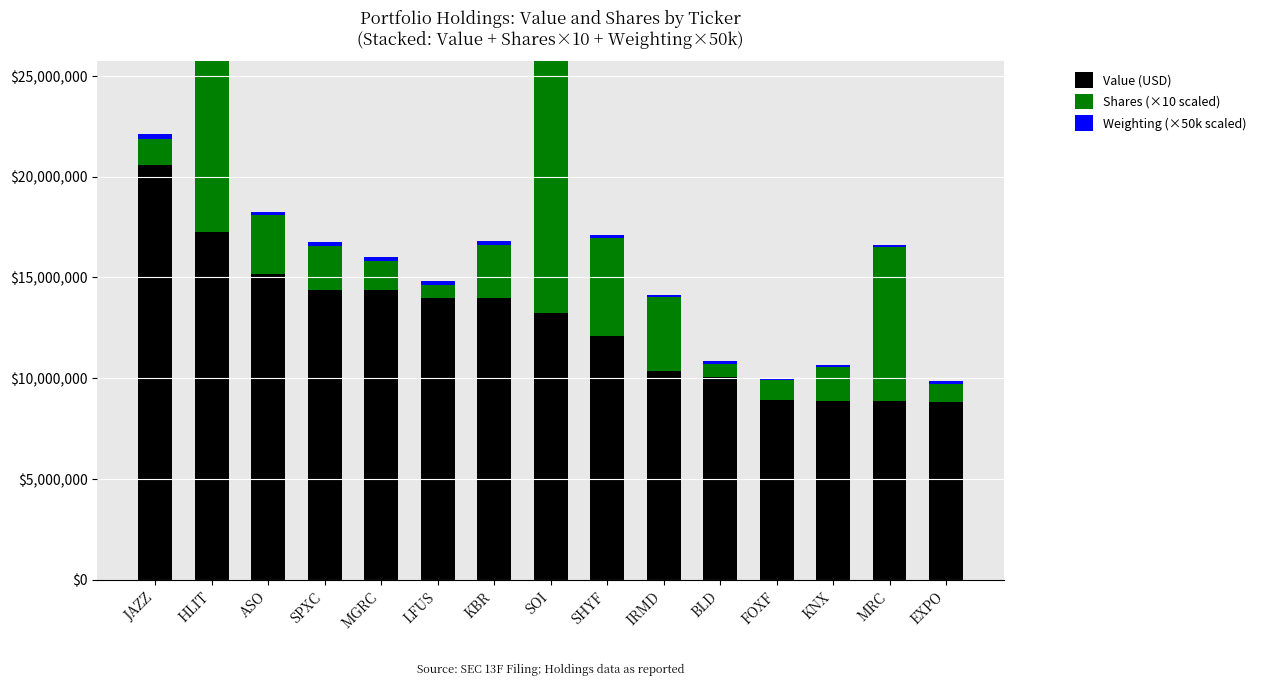

Reading left to right, list all the values displayed in this chart.

Value (USD): JAZZ=20580462	HLIT=17265800	ASO=15189314	SPXC=14377350	MGRC=14376544	LFUS=13993710	KBR=13970880	SOI=13244634	SHYF=12101848	IRMD=10354140	BLD=10078738	FOXF=8913171	KNX=8857290	MRC=8848278	EXPO=8838828
Shares (×10 scaled): JAZZ=1291850	HLIT=13180000	ASO=2891000	SPXC=2190000	MGRC=1456000	LFUS=635500	KBR=2646000	SOI=13338000	SHYF=4868000	IRMD=3660000	BLD=644050	FOXF=977000	KNX=1690000	MRC=7641000	EXPO=892000
Weighting (×50k scaled): JAZZ=243800	HLIT=204500	ASO=179900	SPXC=170300	MGRC=170300	LFUS=165750	KBR=165500	SOI=156900	SHYF=143350	IRMD=122650	BLD=119400	FOXF=105600	KNX=104900	MRC=104800	EXPO=104700